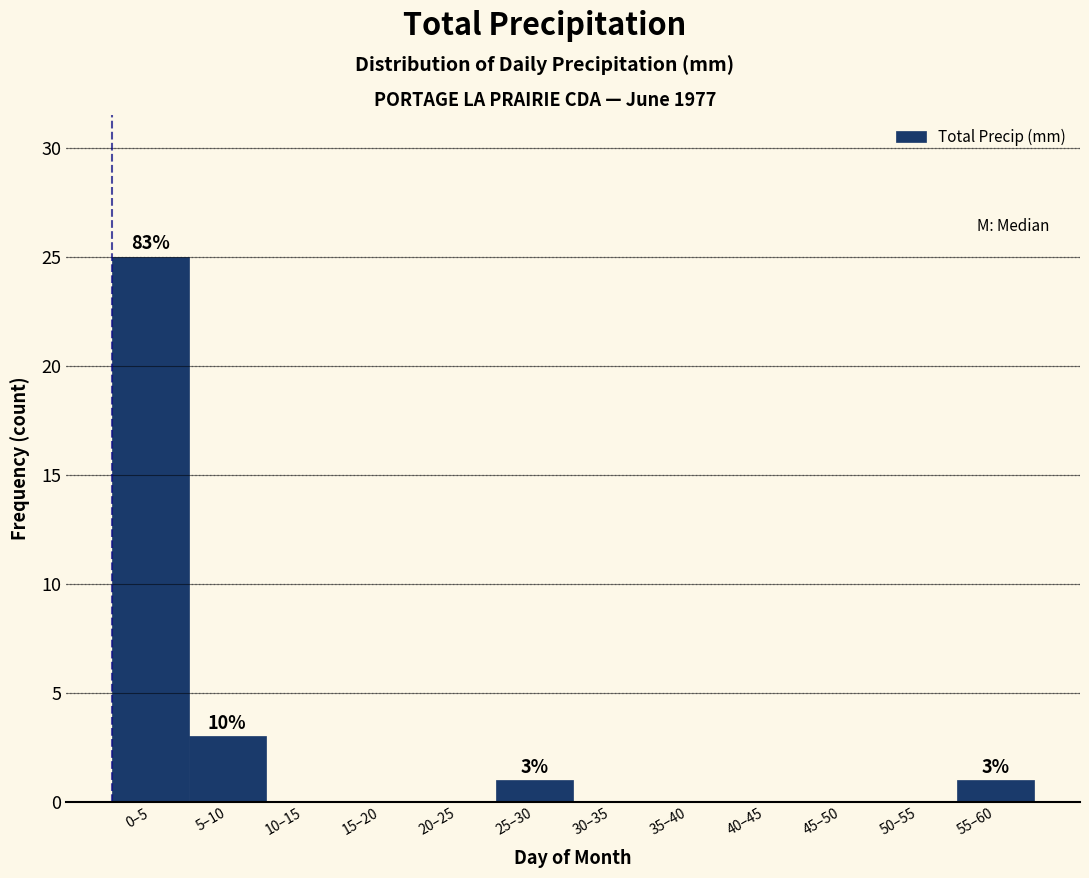

Reading left to right, extract all data points from this chart.

0–5=25	5–10=3	10–15=0	15–20=0	20–25=0	25–30=1	30–35=0	35–40=0	40–45=0	45–50=0	50–55=0	55–60=1